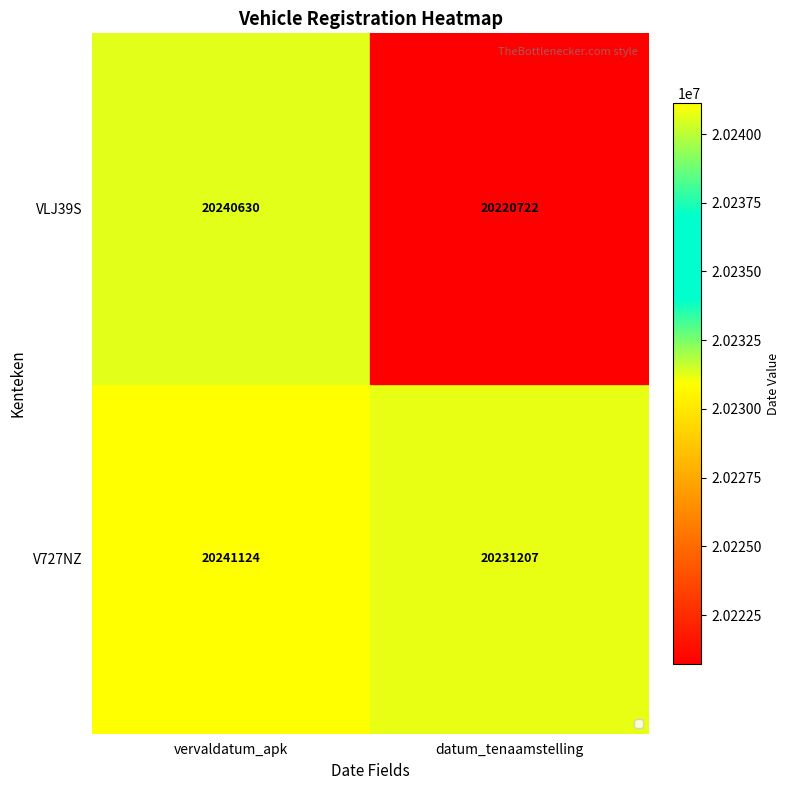

Where is V727NZ nearest to the value 20236165?

datum_tenaamstelling